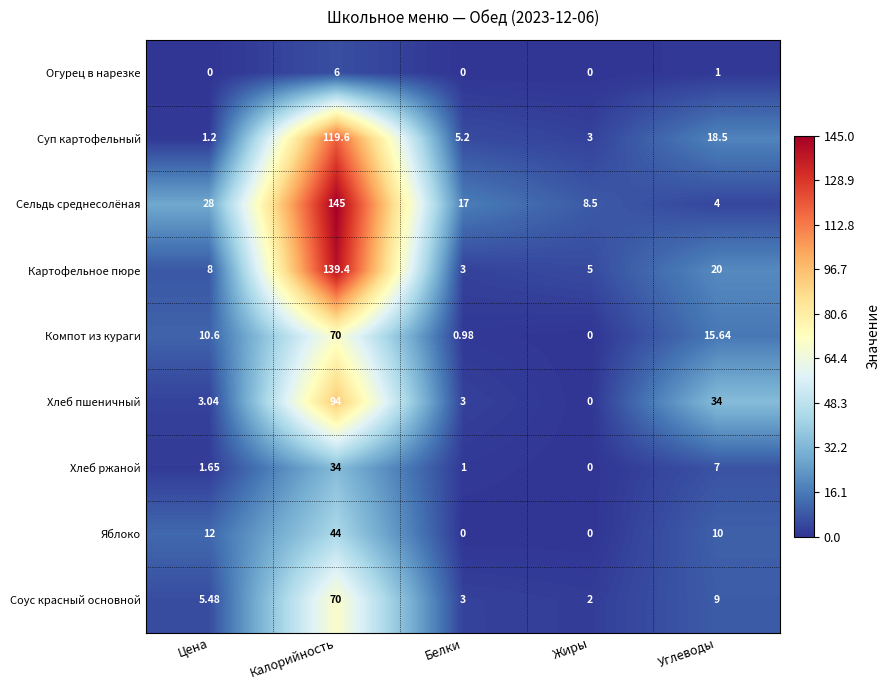

Which series has the largest range (max minus min)?

Сельдь среднесолёная